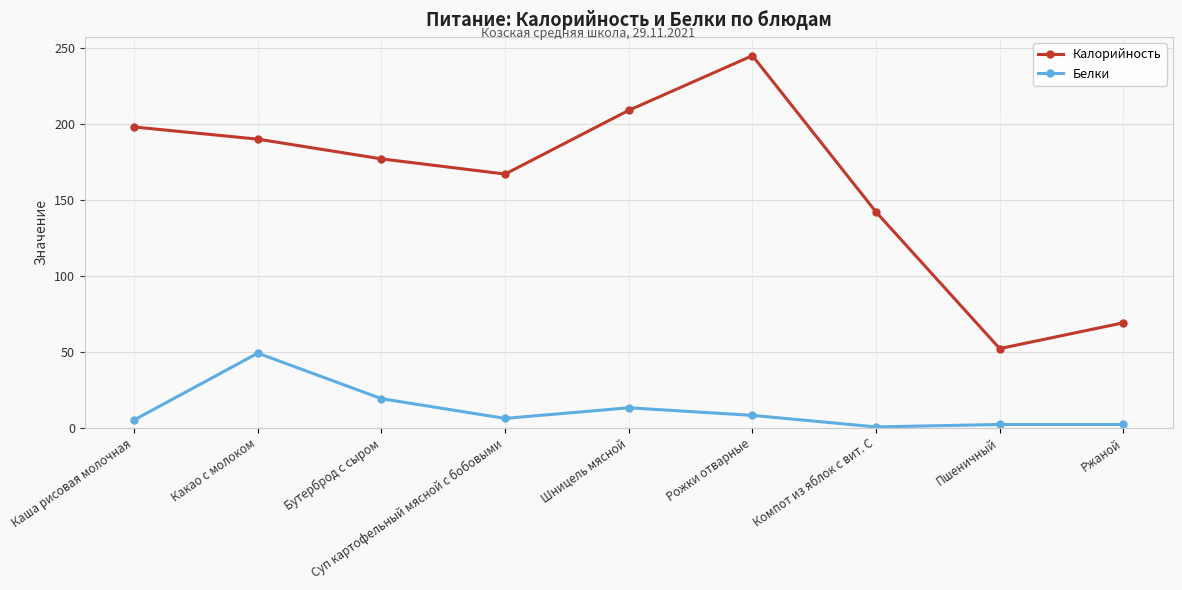

What is the sum of the Белки values at Ржаной and Какао с молоком?

51.0